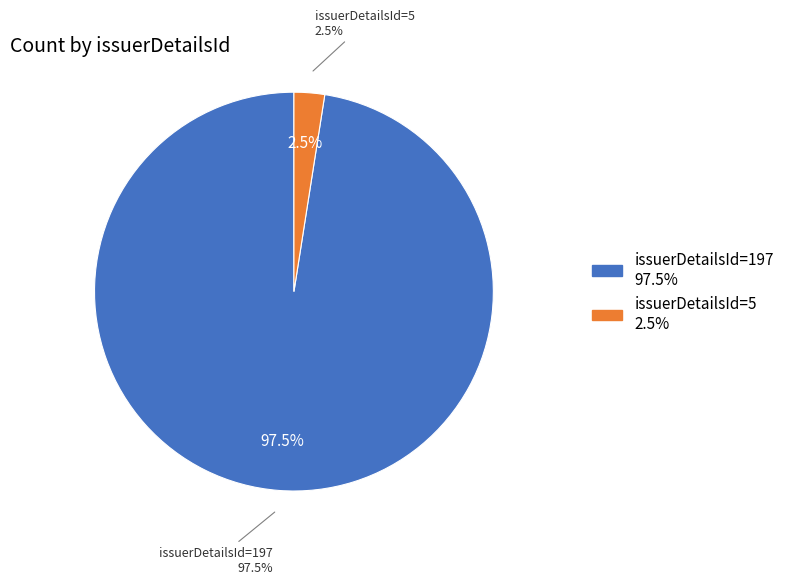

How many slices are in this pie chart?

2